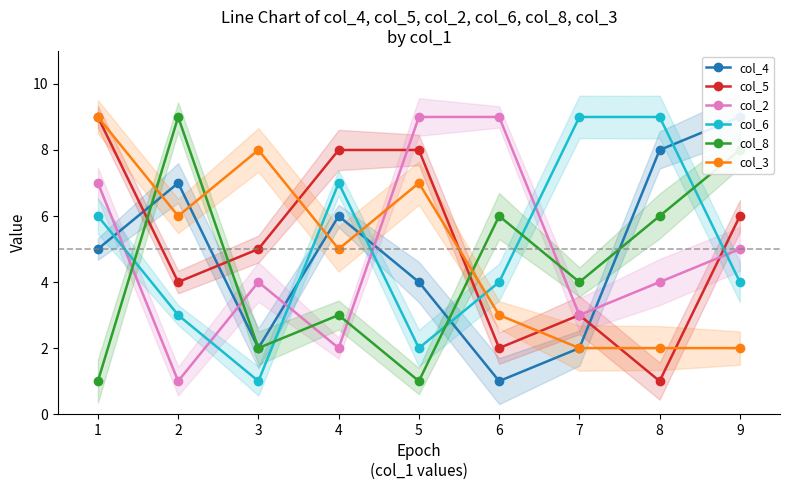

At 4, list the series in order from smallest to largest.

col_2, col_8, col_3, col_4, col_6, col_5